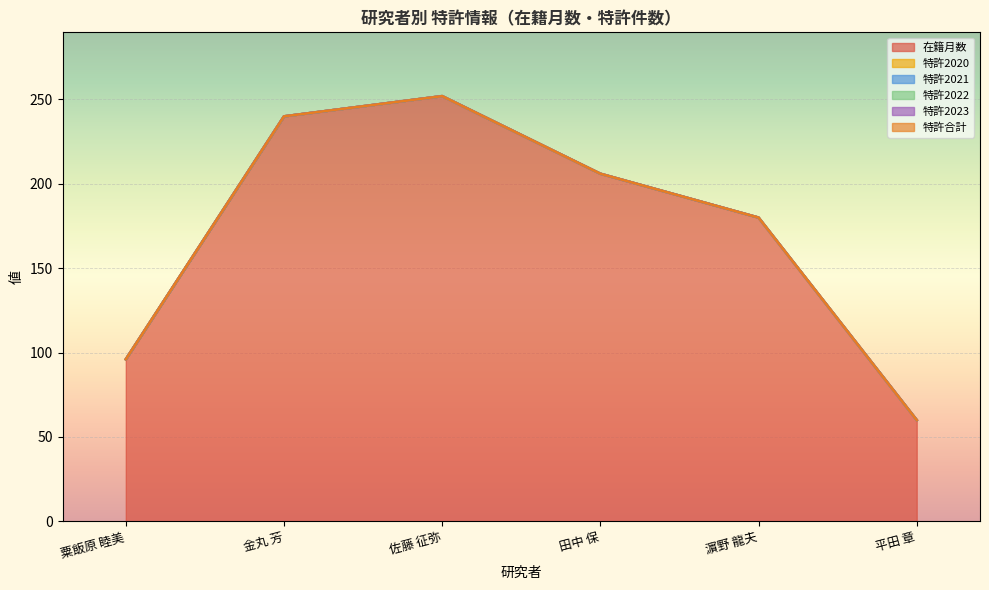

Which series has the largest range (max minus min)?

在籍月数